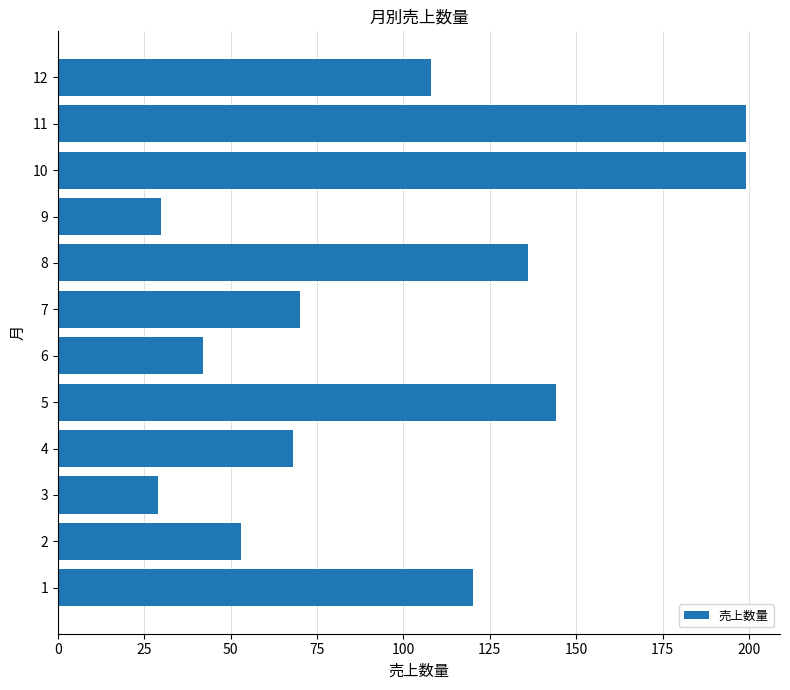

How many distinct data groups are displayed?

1